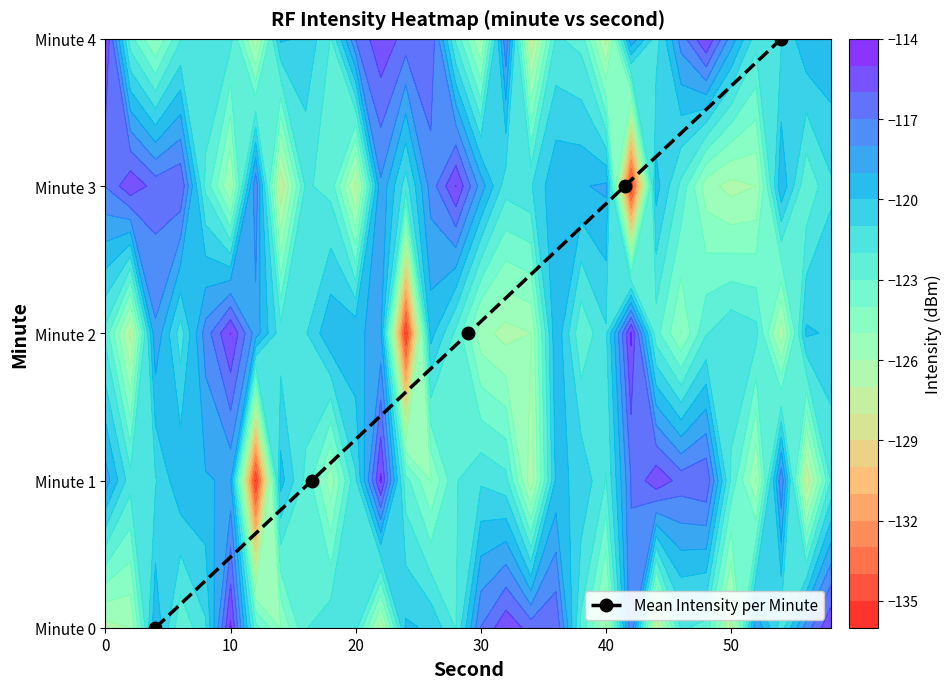

How many values exceed 2?

2